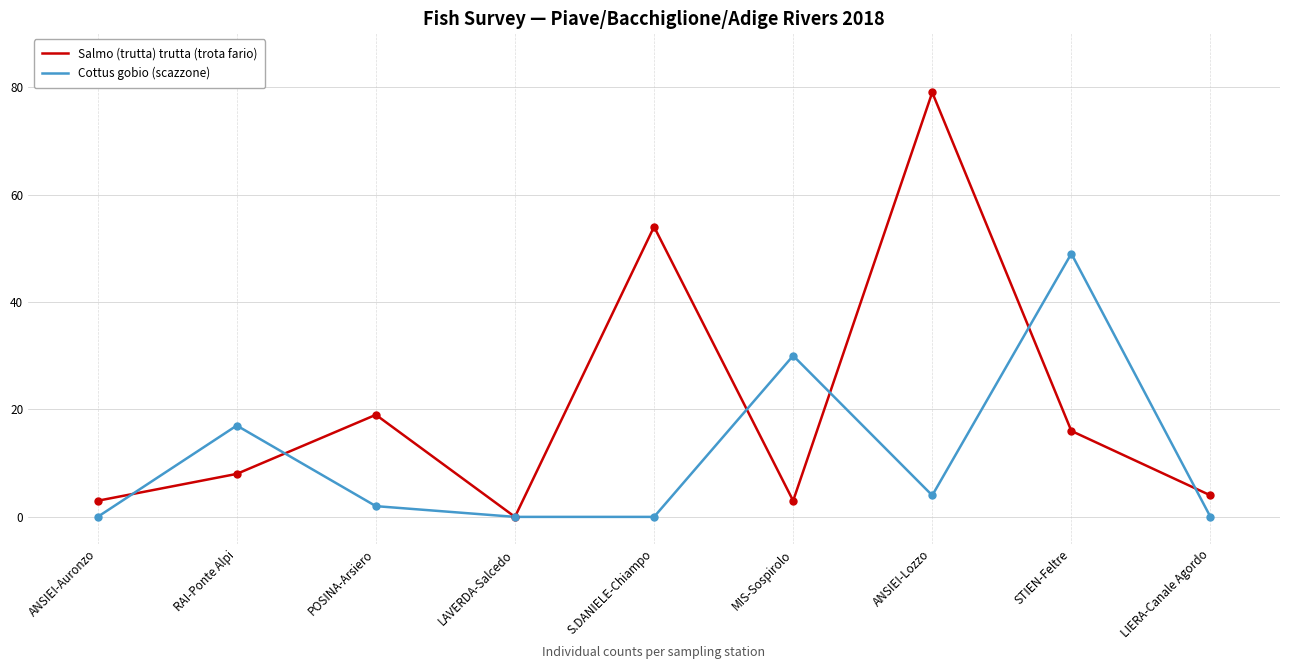

Reading right to left, extract all data points from this chart.

Salmo (trutta) trutta (trota fario): LIERA-Canale Agordo=4	STIEN-Feltre=16	ANSIEI-Lozzo=79	MIS-Sospirolo=3	S.DANIELE-Chiampo=54	LAVERDA-Salcedo=0	POSINA-Arsiero=19	RAI-Ponte Alpi=8	ANSIEI-Auronzo=3
Cottus gobio (scazzone): LIERA-Canale Agordo=0	STIEN-Feltre=49	ANSIEI-Lozzo=4	MIS-Sospirolo=30	S.DANIELE-Chiampo=0	LAVERDA-Salcedo=0	POSINA-Arsiero=2	RAI-Ponte Alpi=17	ANSIEI-Auronzo=0